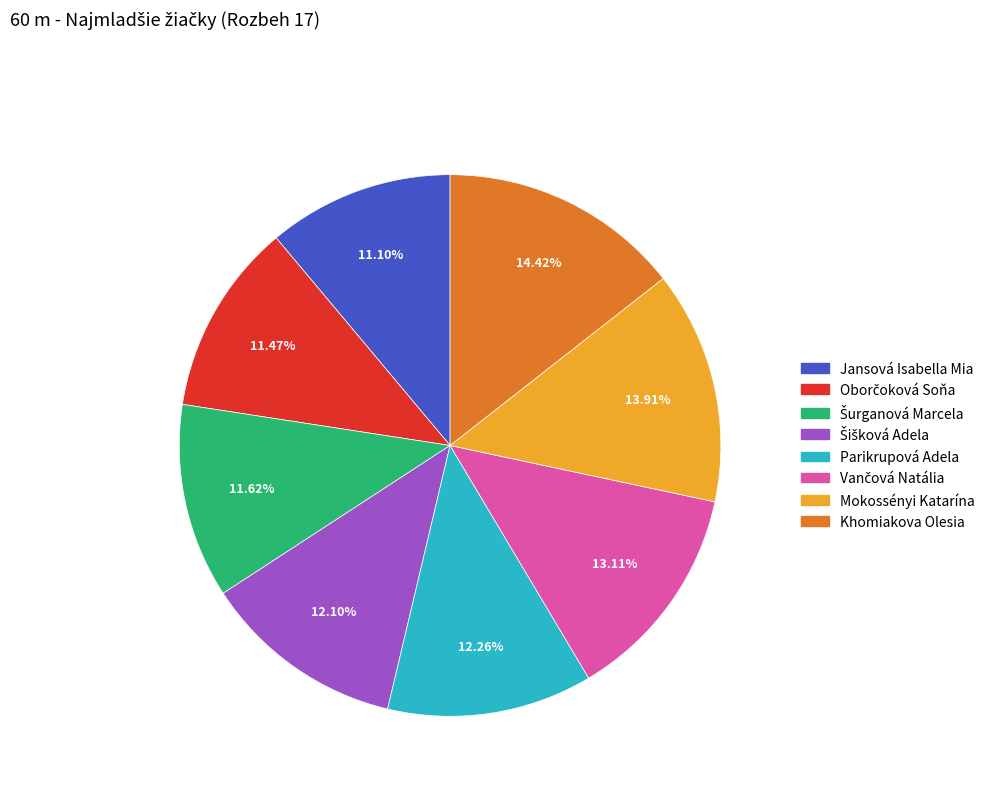

Count the number of slices in the pie.

8